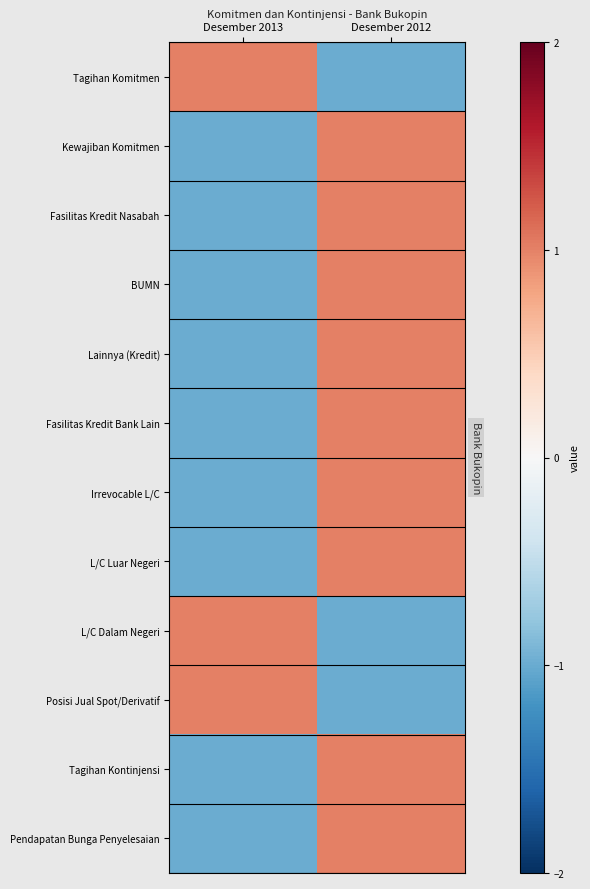

What is the maximum value shown in the chart?

1